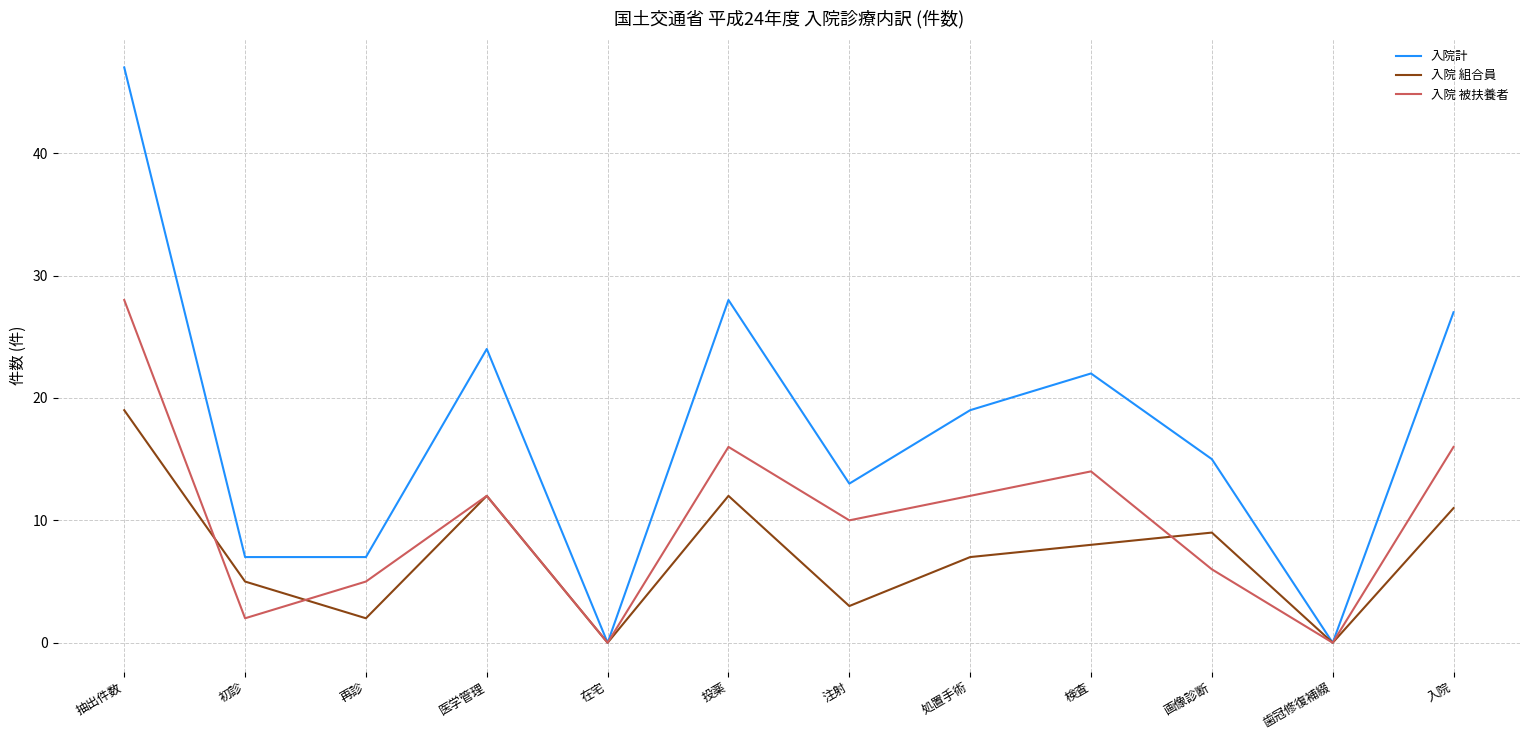

What is the difference between the highest and lowest values at 再診?

5